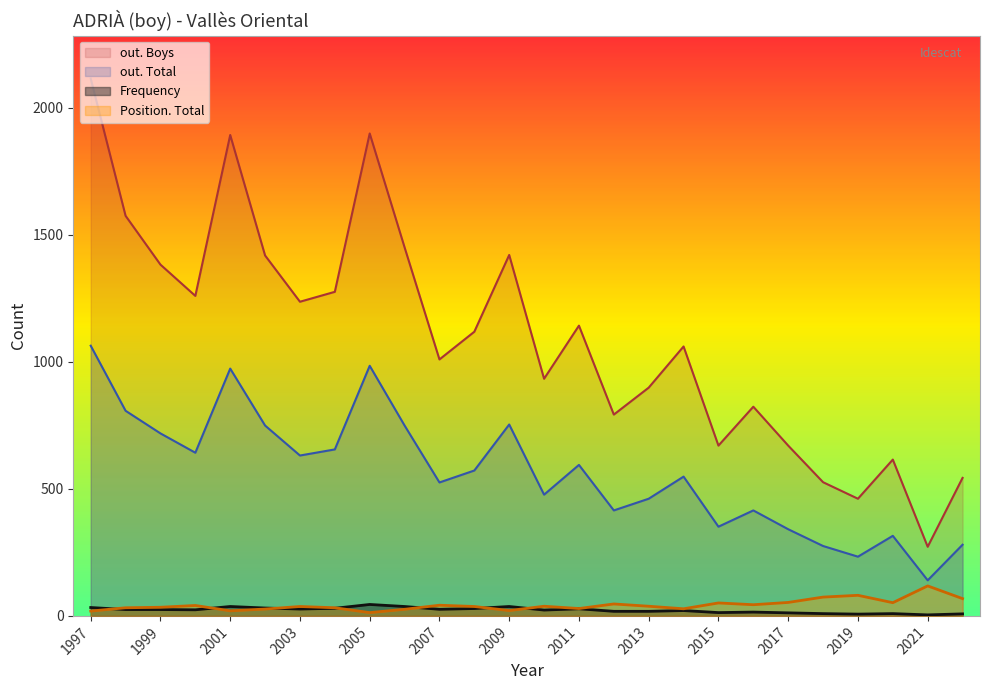

The out. Boys series shows 280 at 2015. True or false?

False